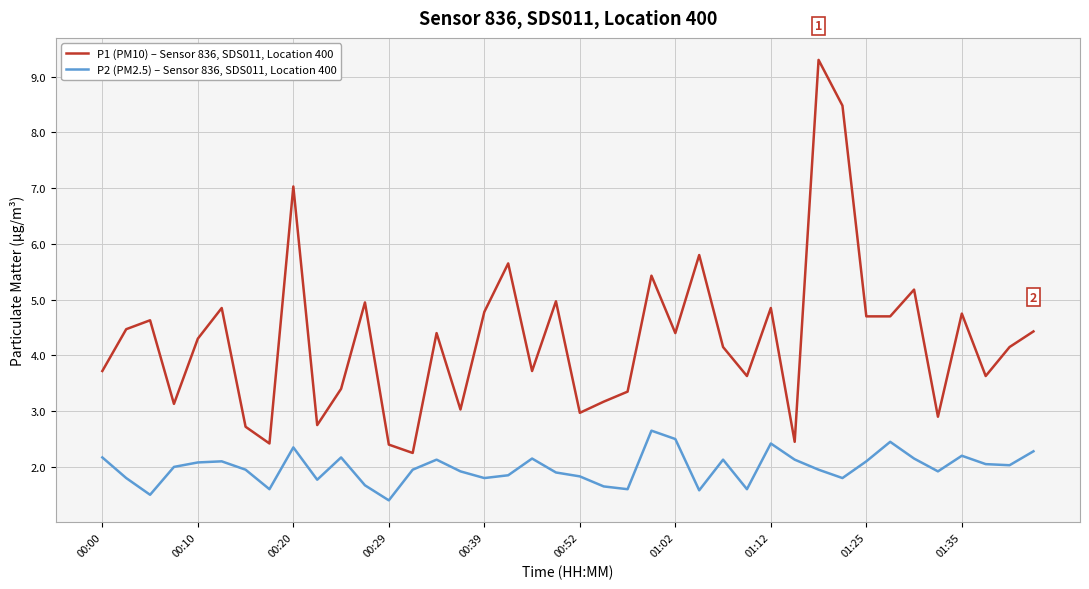

Rank the series by their average value, from lowest to highest.

P2 (PM2.5) – Sensor 836, SDS011, Location 400, P1 (PM10) – Sensor 836, SDS011, Location 400